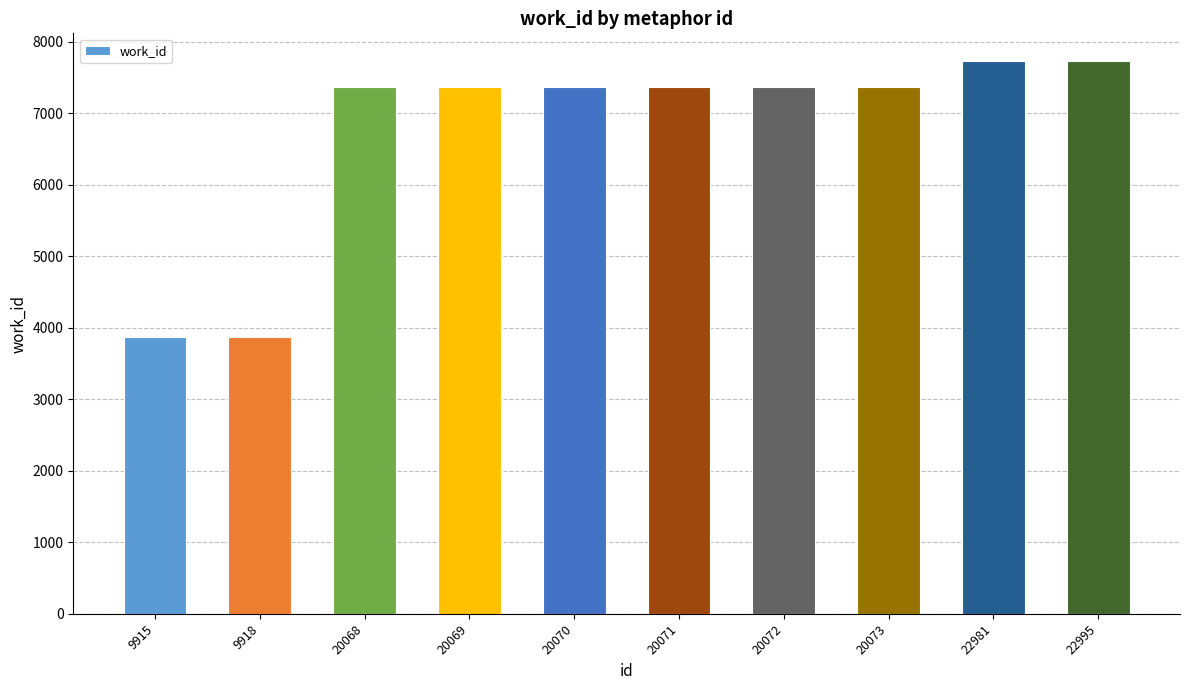

What value does the data have at 22995, to the nearest 100?

7700